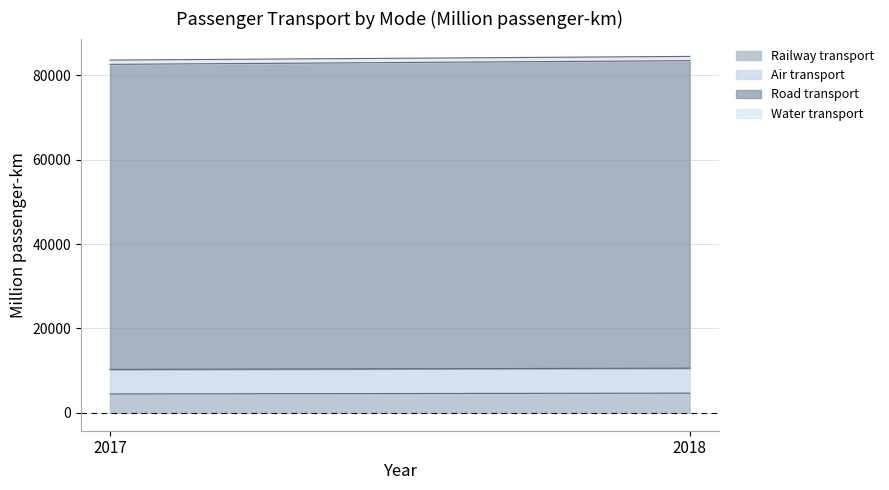

What are all the series names shown in the legend?

Railway transport, Air transport, Road transport, Water transport